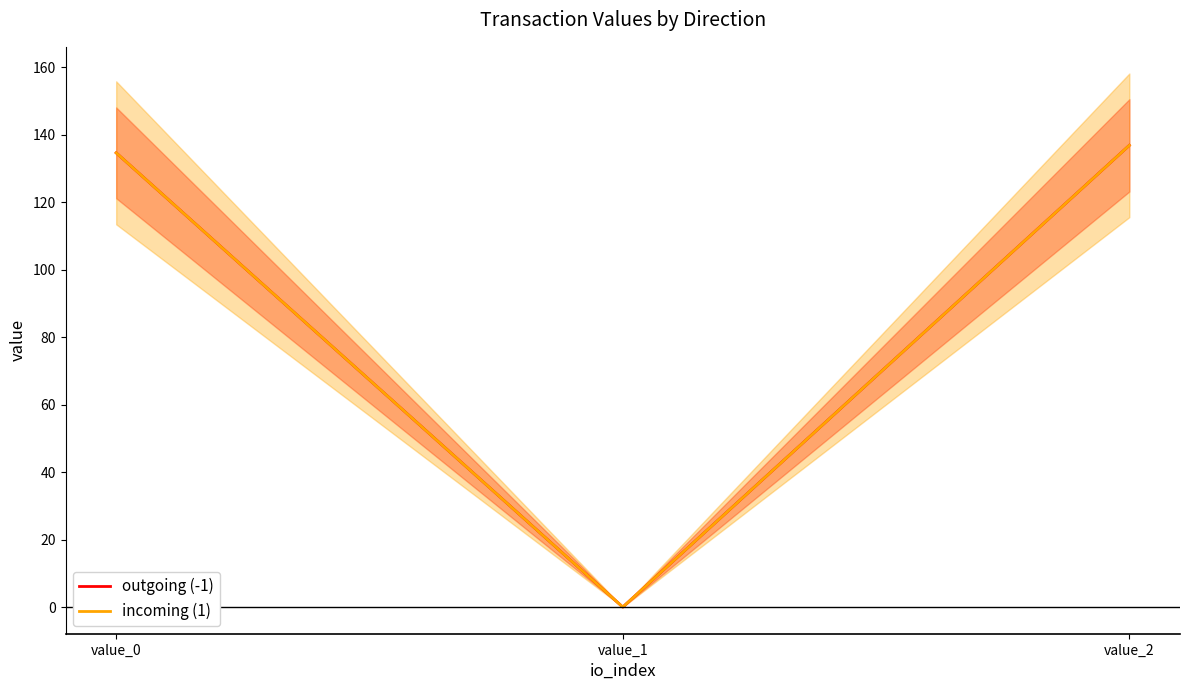

Count the number of categories in the chart.

3